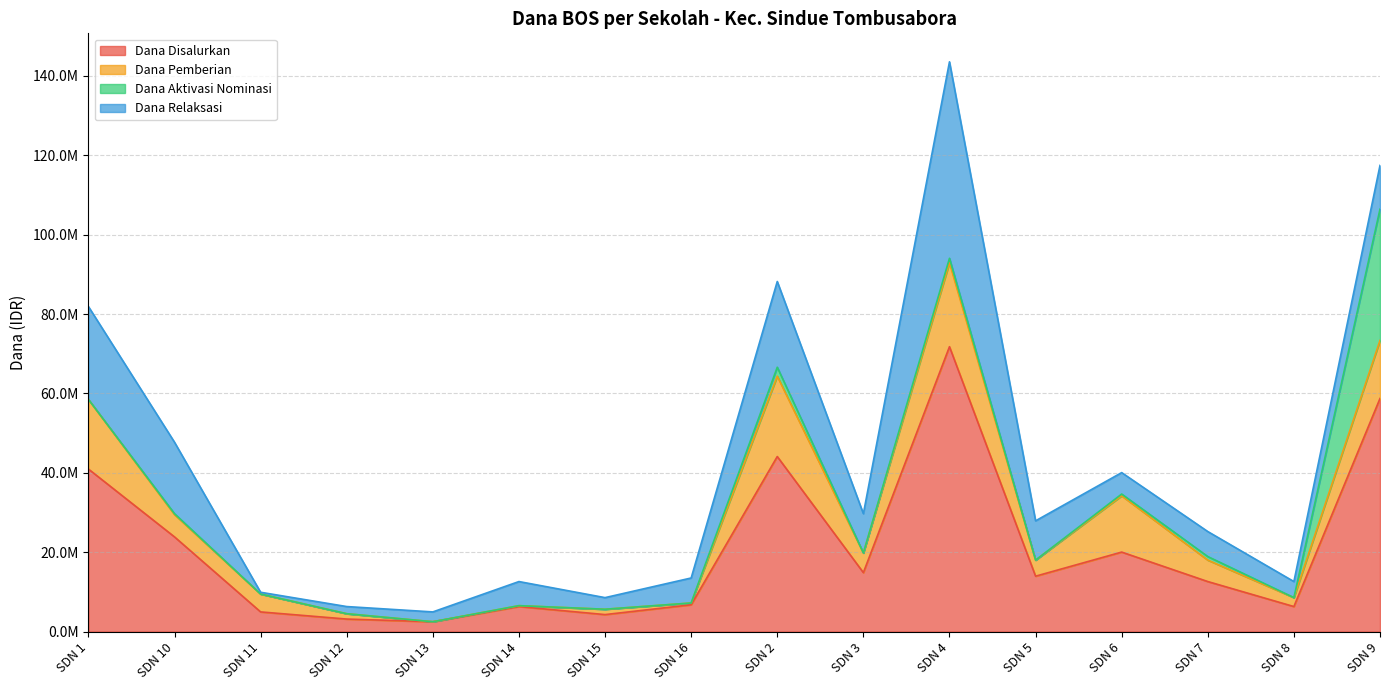

Reading left to right, extract all data points from this chart.

Dana Disalurkan: SDN 1=40950000	SDN 10=23850000	SDN 11=4950000	SDN 12=3150000	SDN 13=2475000	SDN 14=6300000	SDN 15=4275000	SDN 16=6750000	SDN 2=44100000	SDN 3=14850000	SDN 4=71775000	SDN 5=13950000	SDN 6=20025000	SDN 7=12600000	SDN 8=6300000	SDN 9=58725000
Dana Pemberian: SDN 1=17550000	SDN 10=5625000	SDN 11=4500000	SDN 12=1350000	SDN 13=0	SDN 14=225000	SDN 15=1350000	SDN 16=450000	SDN 2=20250000	SDN 3=4950000	SDN 4=21150000	SDN 5=4050000	SDN 6=14175000	SDN 7=5400000	SDN 8=2250000	SDN 9=14625000
Dana Aktivasi Nominasi: SDN 1=0	SDN 10=225000	SDN 11=0	SDN 12=0	SDN 13=0	SDN 14=0	SDN 15=0	SDN 16=0	SDN 2=2250000	SDN 3=0	SDN 4=1125000	SDN 5=0	SDN 6=450000	SDN 7=900000	SDN 8=0	SDN 9=33075000
Dana Relaksasi: SDN 1=23400000	SDN 10=18000000	SDN 11=450000	SDN 12=1800000	SDN 13=2475000	SDN 14=6075000	SDN 15=2925000	SDN 16=6300000	SDN 2=21600000	SDN 3=9900000	SDN 4=49500000	SDN 5=9900000	SDN 6=5400000	SDN 7=6300000	SDN 8=4050000	SDN 9=11025000